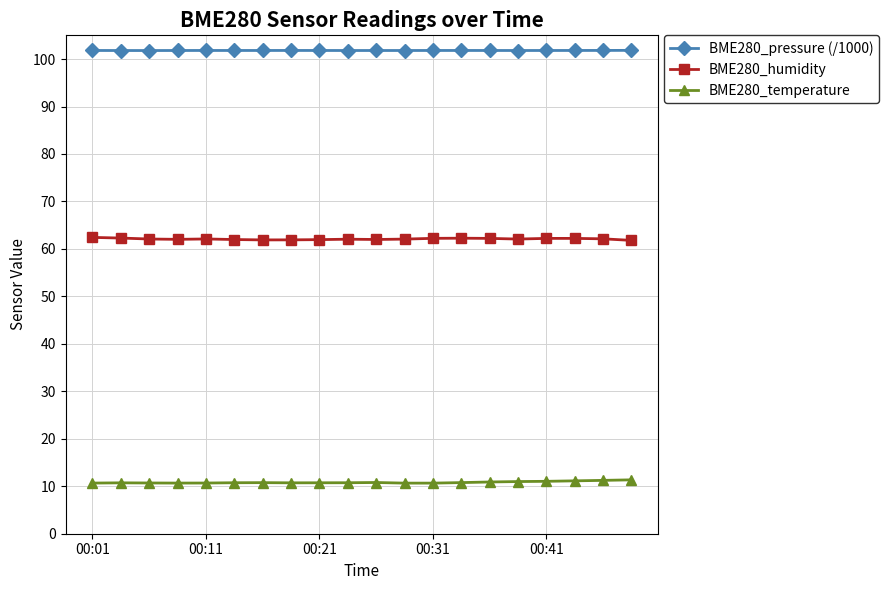

True or false: BME280_pressure (/1000) has more than 0 points higher than both neighbors.

True